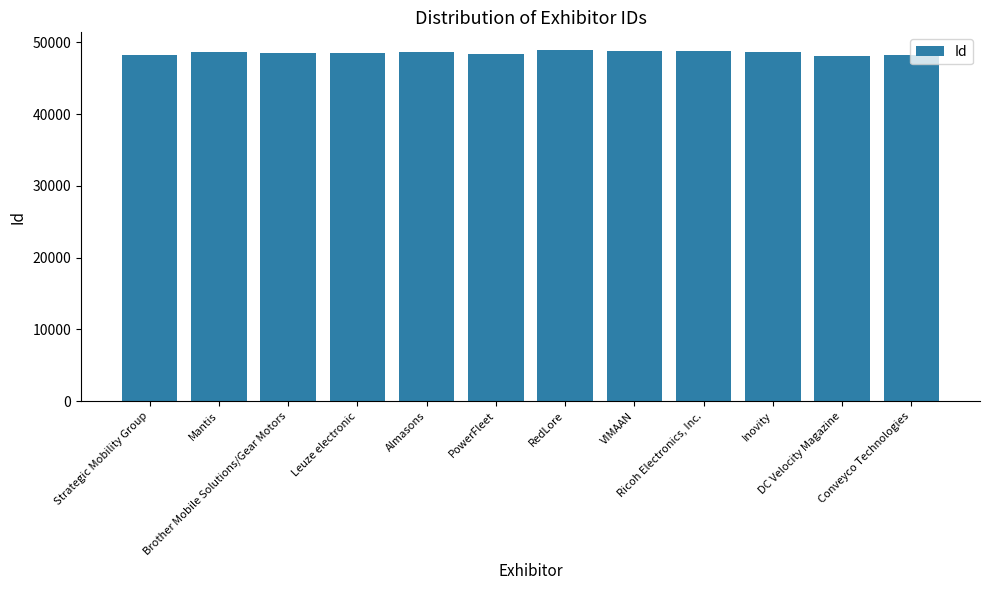

What is the difference between the values at Ricoh Electronics, Inc. and Leuze electronic?

318